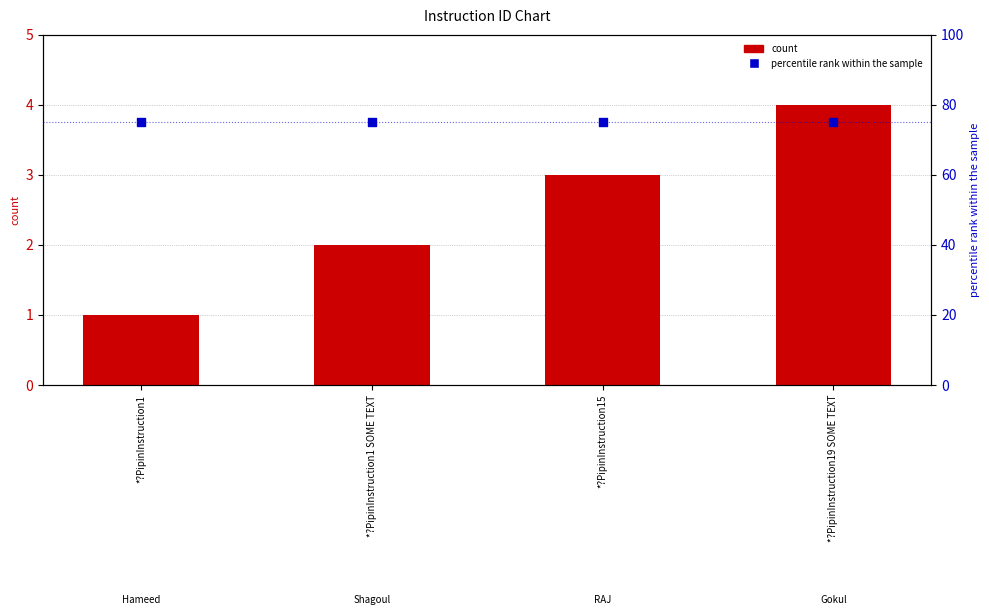

What is the total value across all series at *?PipinInstruction1?

76